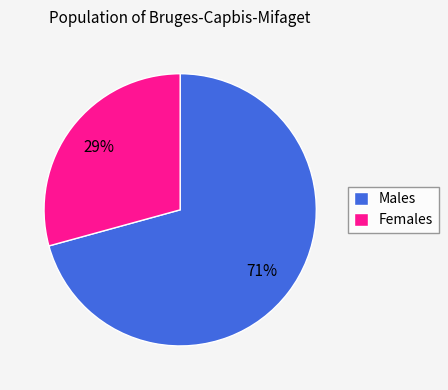

How many slices are in this pie chart?

2